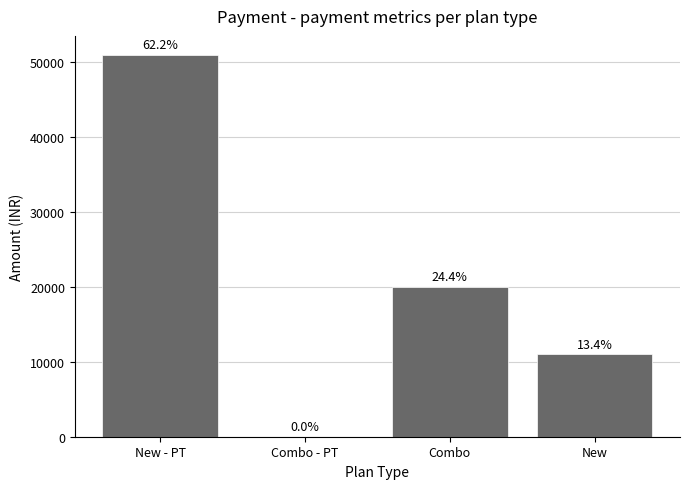

What is the difference between the values at New - PT and Combo - PT?

51000